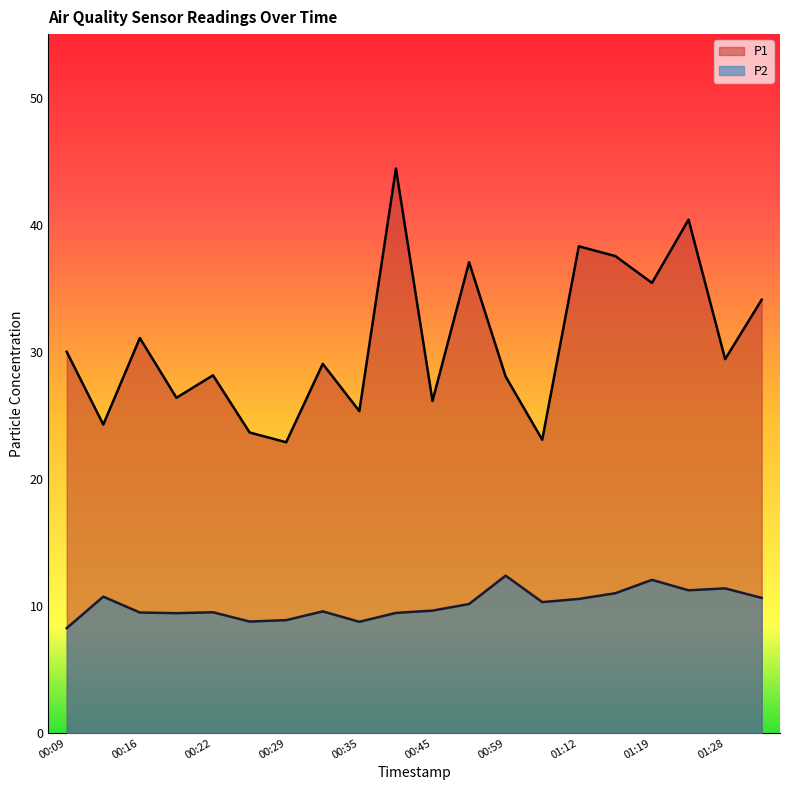

True or false: P1 and P2 intersect in this chart.

False